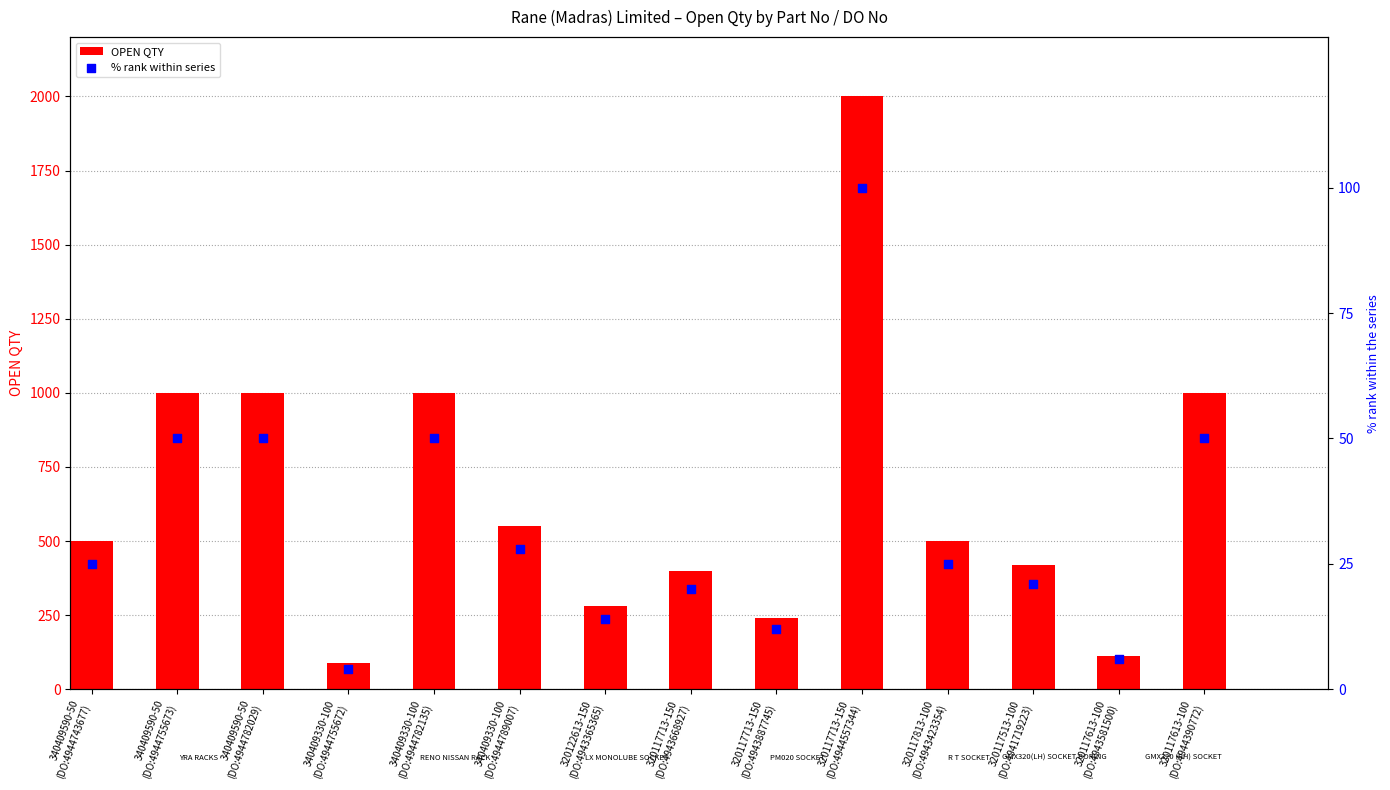

At which category is the sum across all series the highest?

320117713-150
(DO:4944557344)